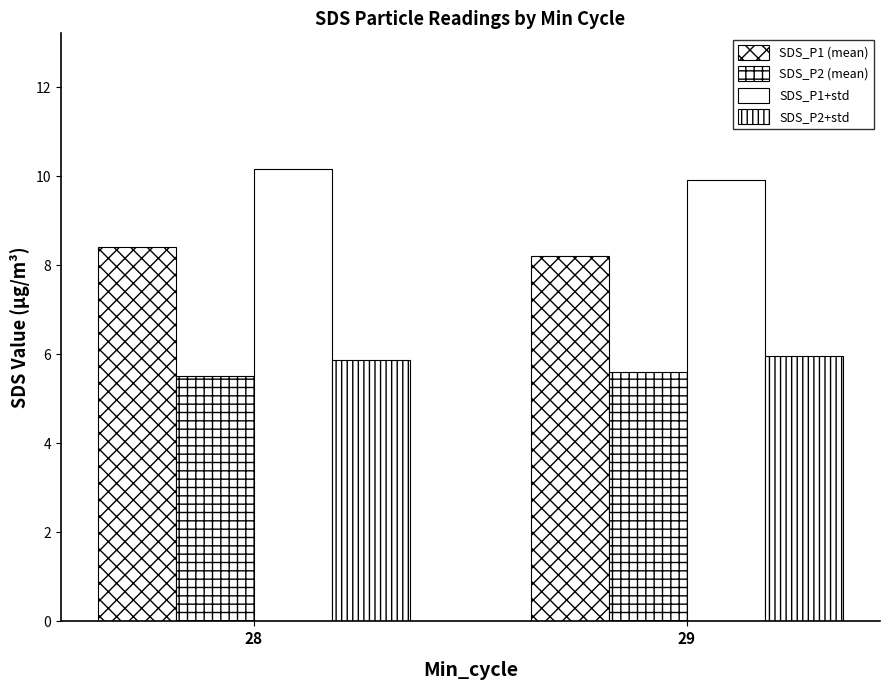

How many groups of bars are there?

2